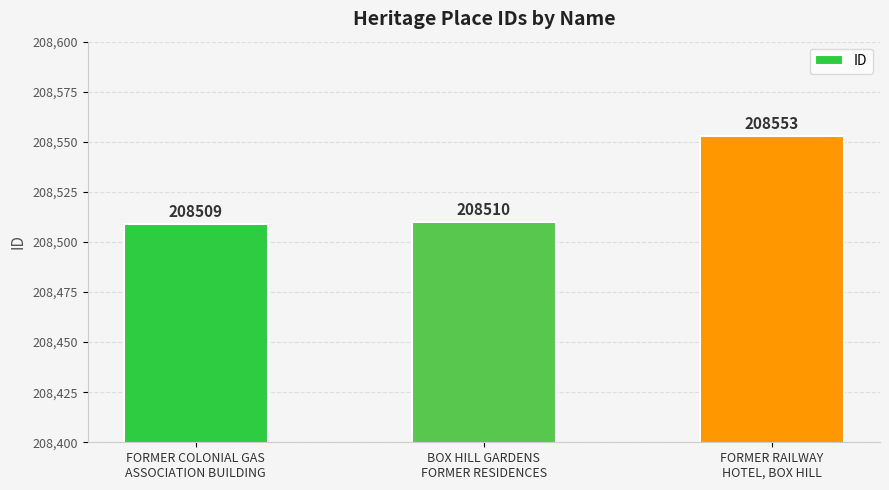

What is the minimum value shown in the chart?

208509